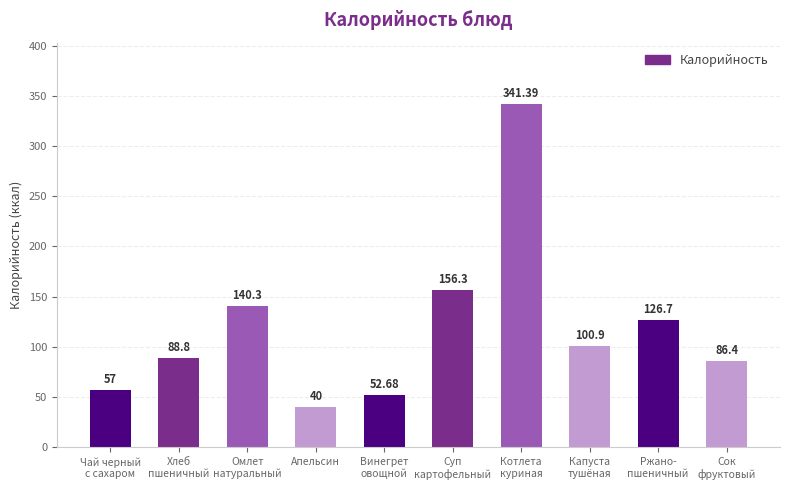

What is the value of the 2nd bar from the left?

88.8